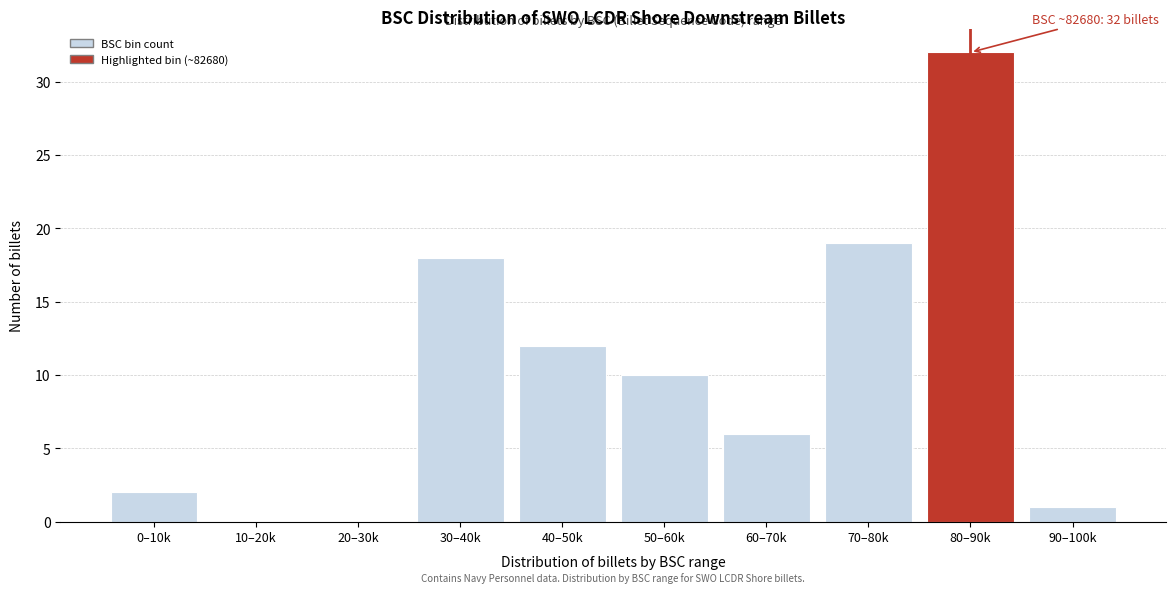

Reading right to left, list all the values displayed in this chart.

90–100k=1	80–90k=32	70–80k=19	60–70k=6	50–60k=10	40–50k=12	30–40k=18	20–30k=0	10–20k=0	0–10k=2